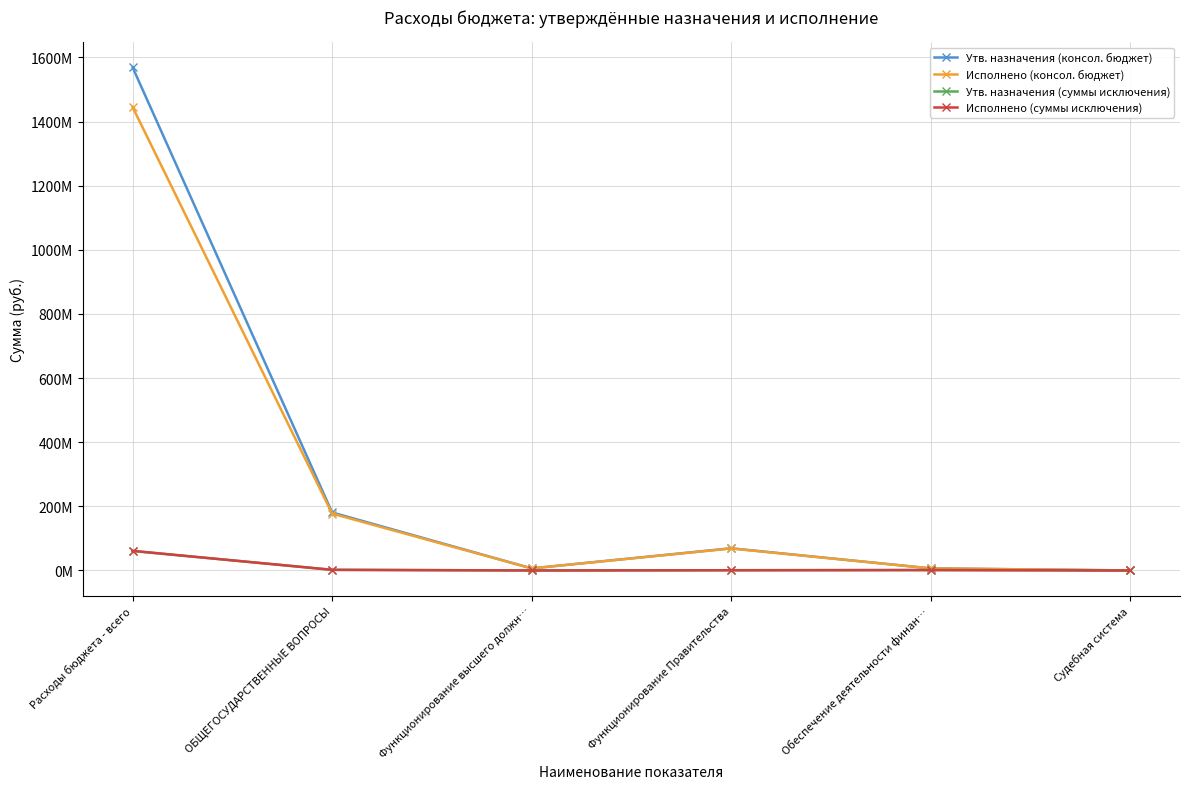

At which category is the sum across all series the highest?

Расходы бюджета - всего